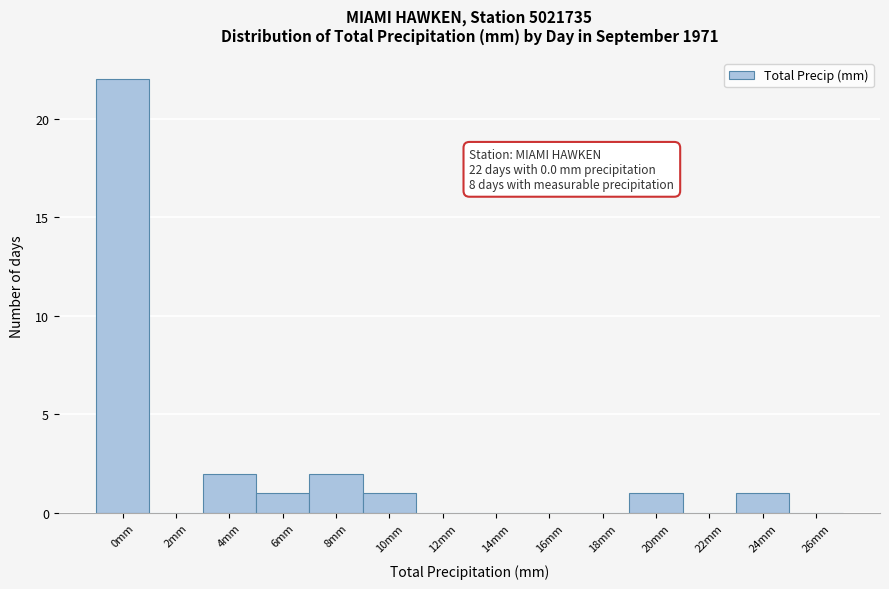

Reading right to left, list all the values displayed in this chart.

26mm=0	24mm=1	22mm=0	20mm=1	18mm=0	16mm=0	14mm=0	12mm=0	10mm=1	8mm=2	6mm=1	4mm=2	2mm=0	0mm=22